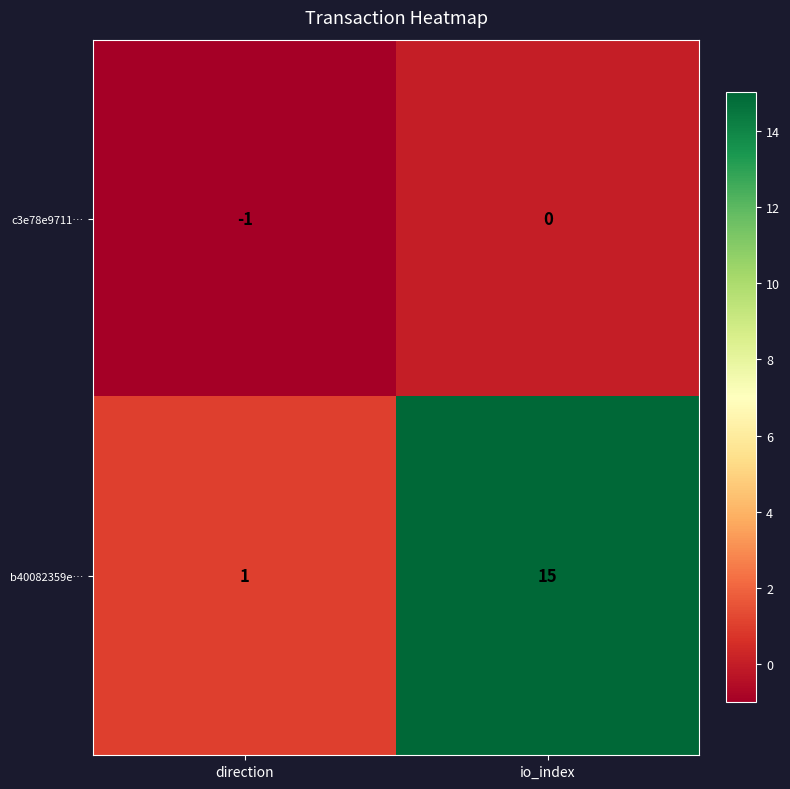

Where is c3e78e9711… nearest to the value 0?

io_index